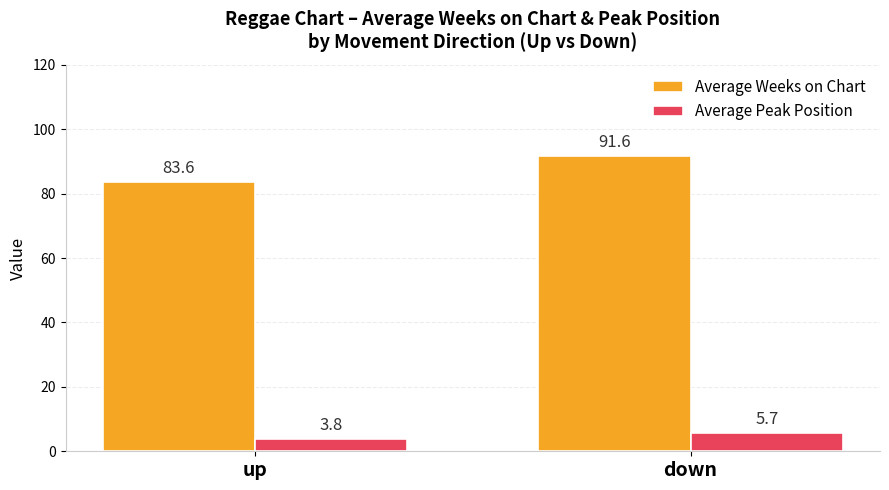

Is the value of Average Peak Position at down greater than the value of Average Weeks on Chart at up?

No